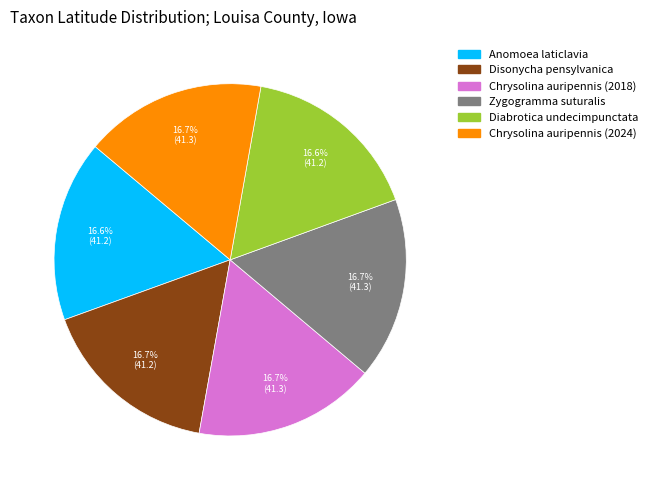

Combined, do Disonycha pensylvanica and Zygogramma suturalis account for over 50%?

No